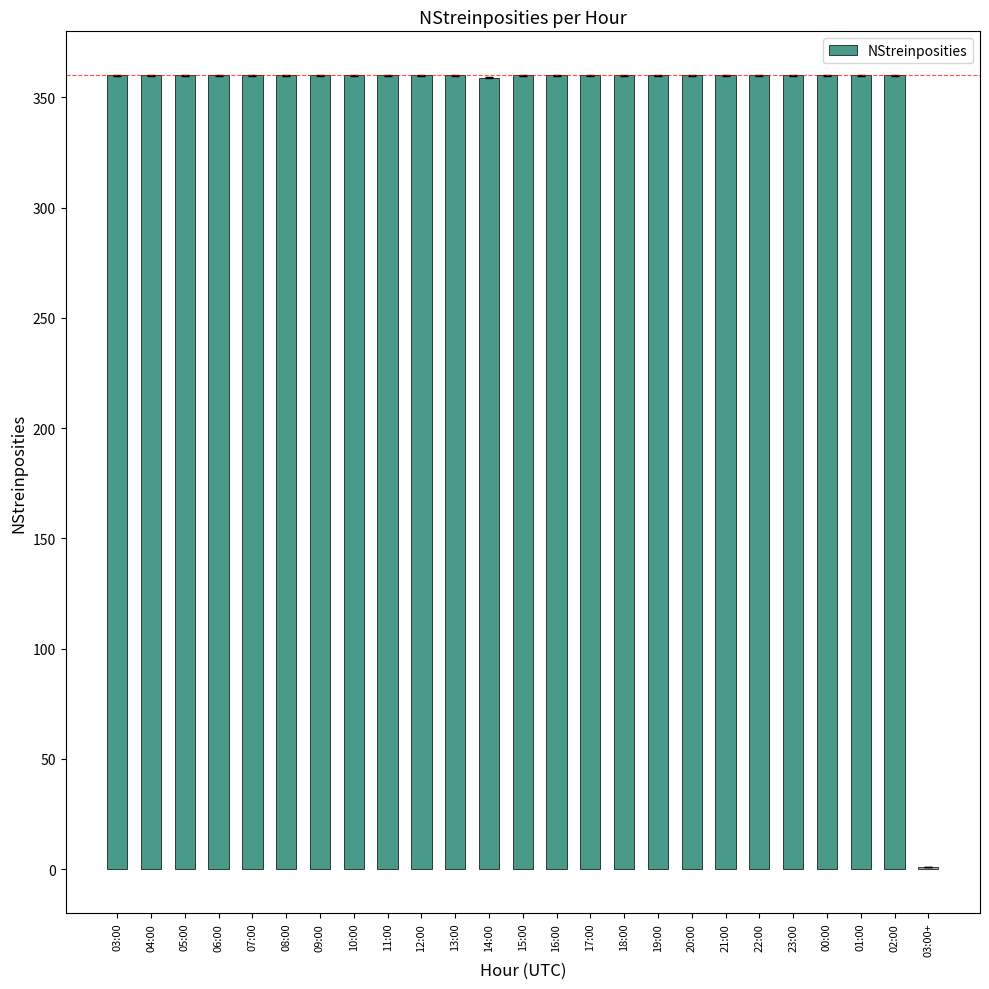

What is the average value?

346